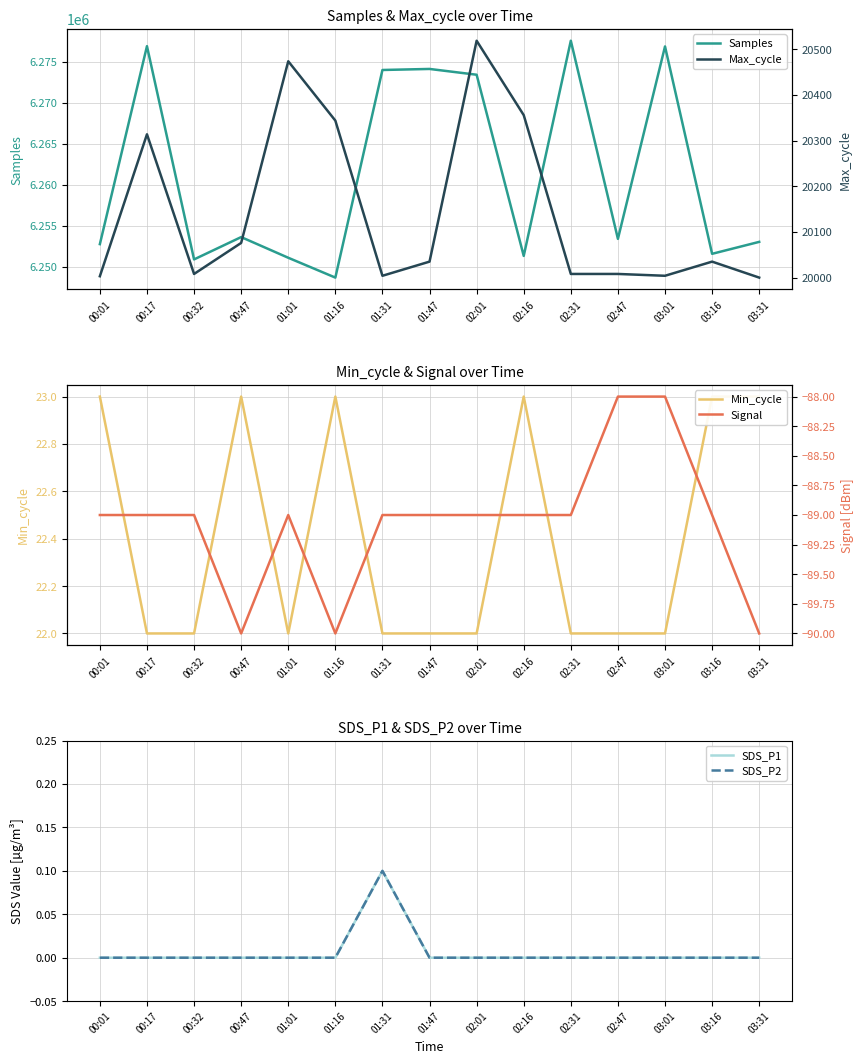

Reading right to left, extract all data points from this chart.

Samples: 03:31=6253030.0	03:16=6251573.0	03:01=6276871.0	02:47=6253398.0	02:31=6277569.0	02:16=6251318.0	02:01=6273421.0	01:47=6274127.0	01:31=6274000.0	01:16=6248671.0	01:01=6251092.0	00:47=6253614.0	00:32=6250891.0	00:17=6276905.0	00:01=6252756.0
Min_cycle: 03:31=23.0	03:16=23.0	03:01=22.0	02:47=22.0	02:31=22.0	02:16=23.0	02:01=22.0	01:47=22.0	01:31=22.0	01:16=23.0	01:01=22.0	00:47=23.0	00:32=22.0	00:17=22.0	00:01=23.0
SDS_P1: 03:31=0.0	03:16=0.0	03:01=0.0	02:47=0.0	02:31=0.0	02:16=0.0	02:01=0.0	01:47=0.0	01:31=0.1	01:16=0.0	01:01=0.0	00:47=0.0	00:32=0.0	00:17=0.0	00:01=0.0
SDS_P2: 03:31=0.0	03:16=0.0	03:01=0.0	02:47=0.0	02:31=0.0	02:16=0.0	02:01=0.0	01:47=0.0	01:31=0.1	01:16=0.0	01:01=0.0	00:47=0.0	00:32=0.0	00:17=0.0	00:01=0.0
Max_cycle: 03:31=20000.0	03:16=20035.0	03:01=20004.0	02:47=20008.0	02:31=20008.0	02:16=20356.0	02:01=20519.0	01:47=20035.0	01:31=20004.0	01:16=20344.0	01:01=20474.0	00:47=20076.0	00:32=20008.0	00:17=20314.0	00:01=20003.0
Signal: 03:31=-90.0	03:16=-89.0	03:01=-88.0	02:47=-88.0	02:31=-89.0	02:16=-89.0	02:01=-89.0	01:47=-89.0	01:31=-89.0	01:16=-90.0	01:01=-89.0	00:47=-90.0	00:32=-89.0	00:17=-89.0	00:01=-89.0